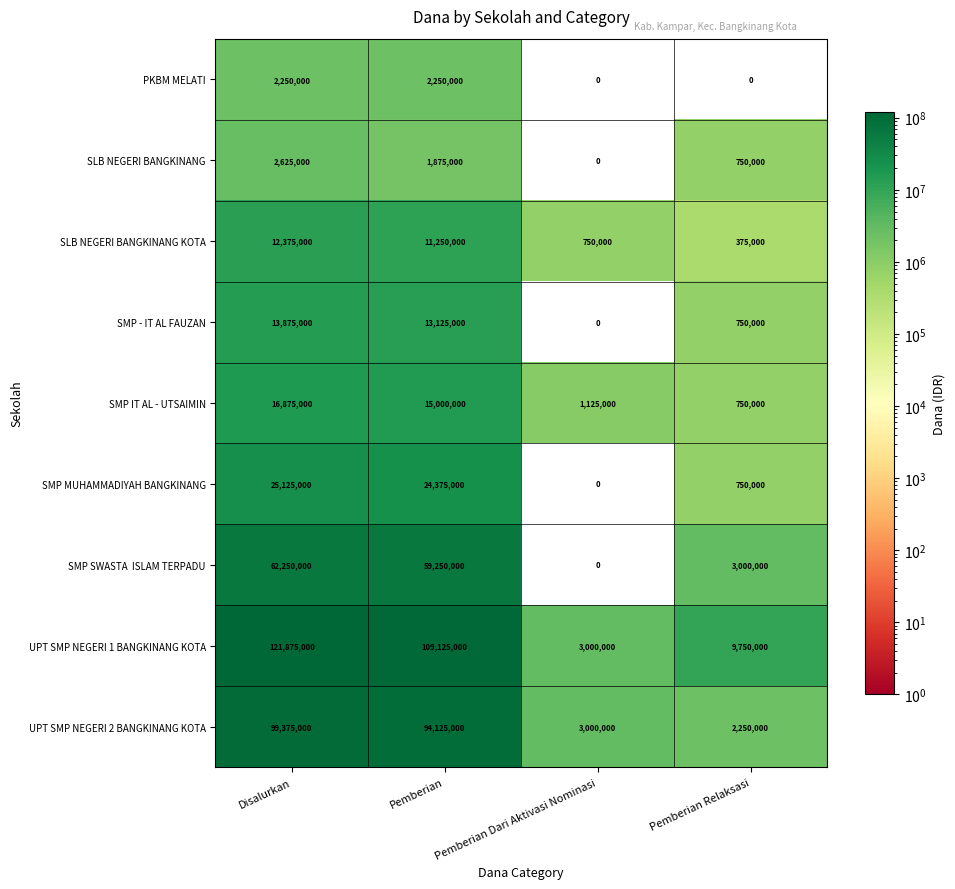

At how many categories does at least one series exceed 92279280?

2